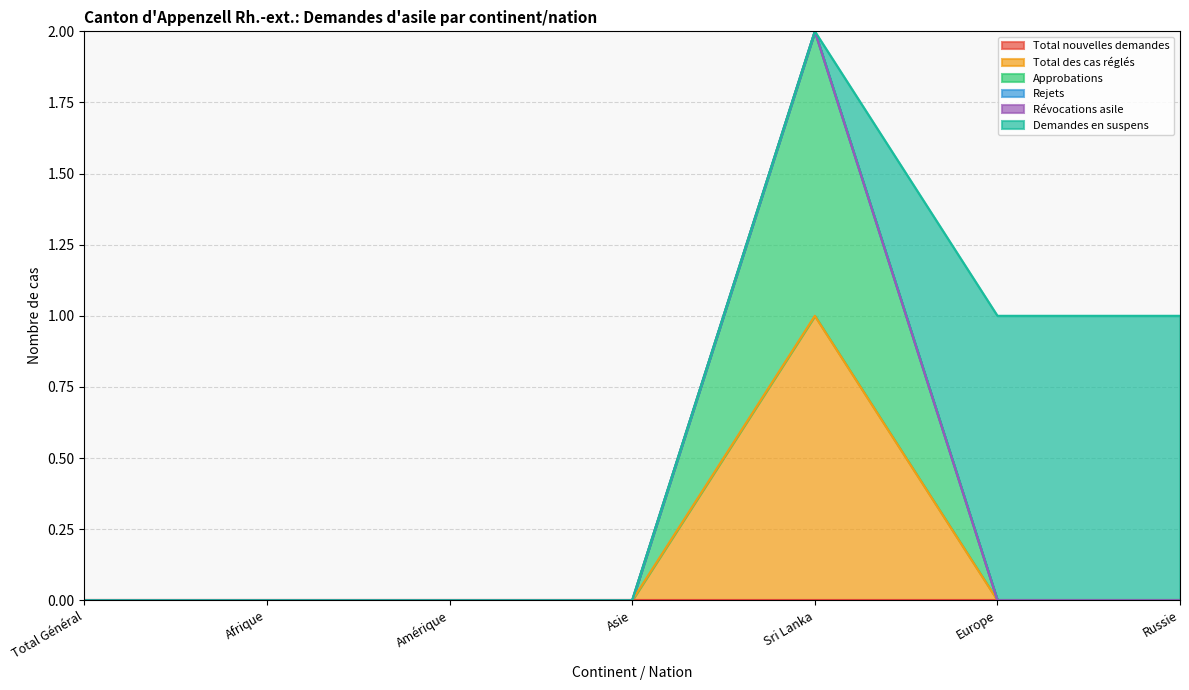

What are all the series names shown in the legend?

Total nouvelles demandes, Total des cas réglés, Approbations, Rejets, Révocations asile, Demandes en suspens